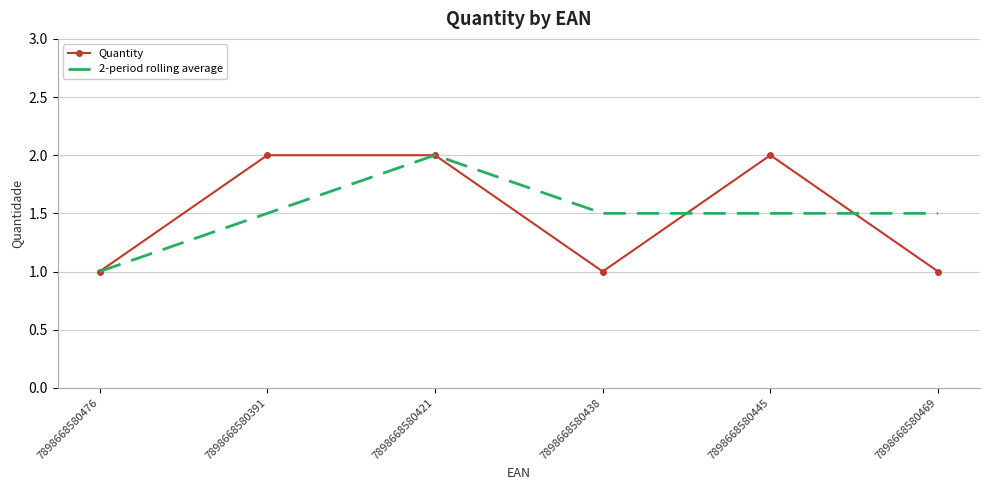

What position from the right is 7898668580391?

5